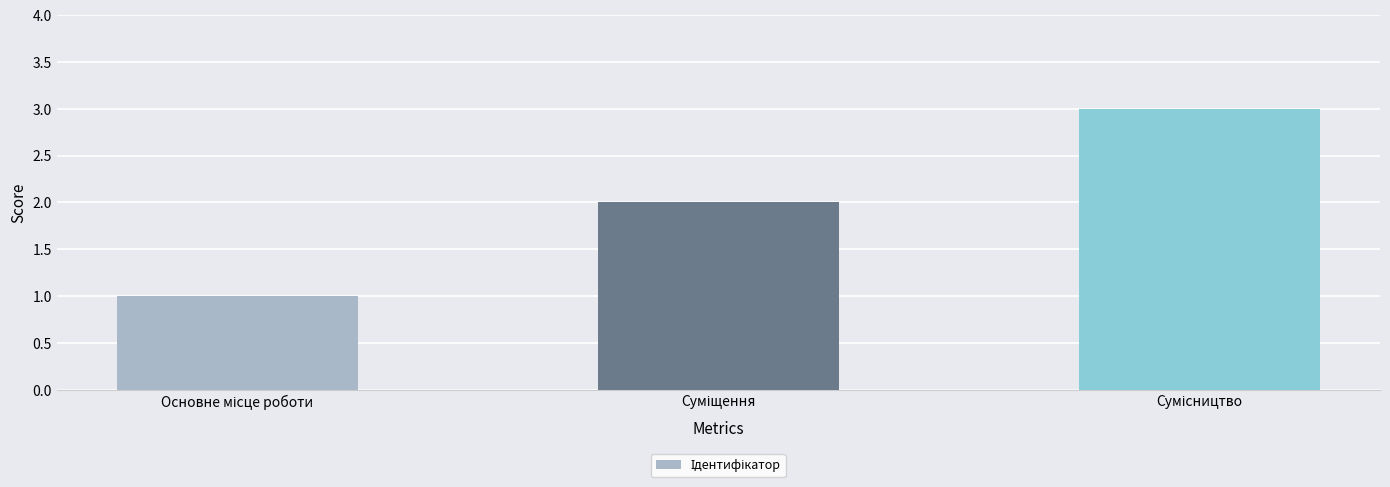

What is the difference between the second highest and minimum values?

1